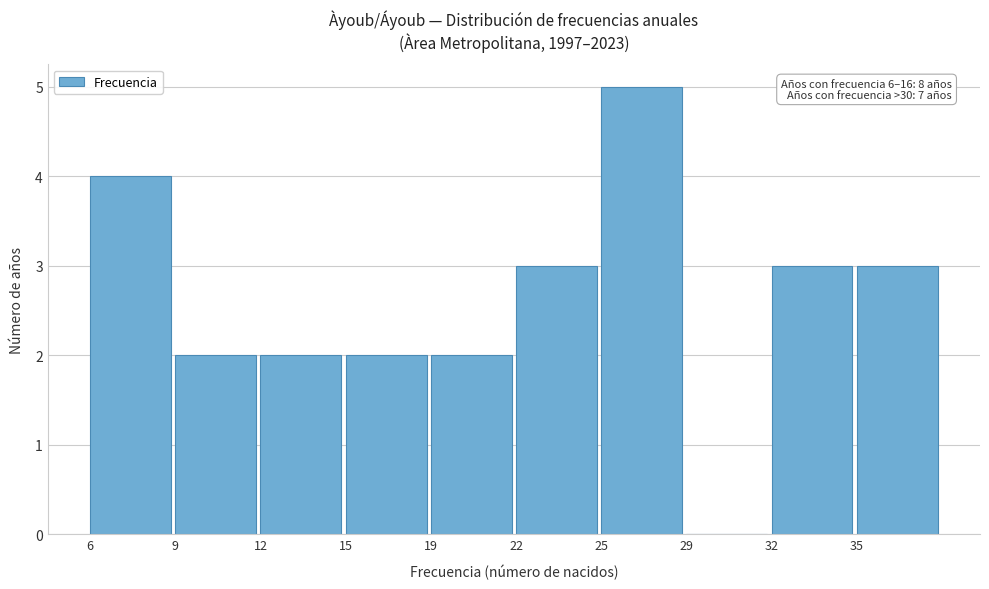

Reading right to left, transcribe all the data shown in this chart.

35=3	32=3	29=0	25=5	22=3	19=2	15=2	12=2	9=2	6=4